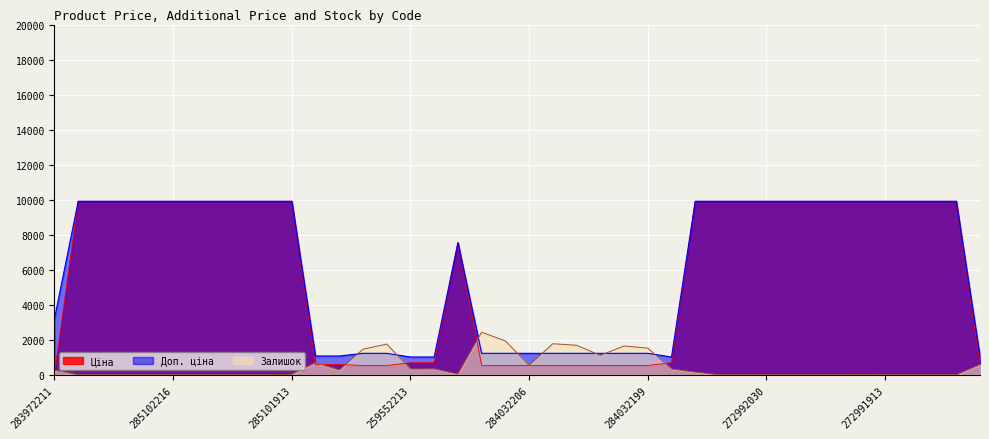

Which series has the widest spread of values?

Ціна